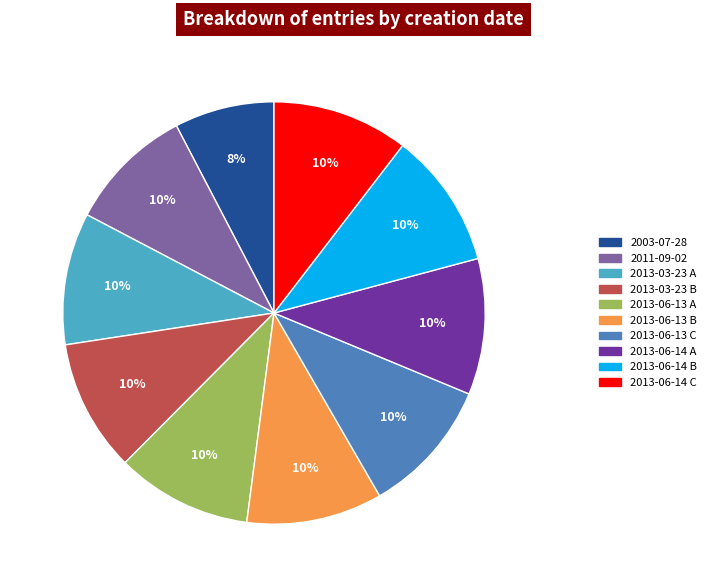

Does 2013-03-23 B represent more than half of the total?

No